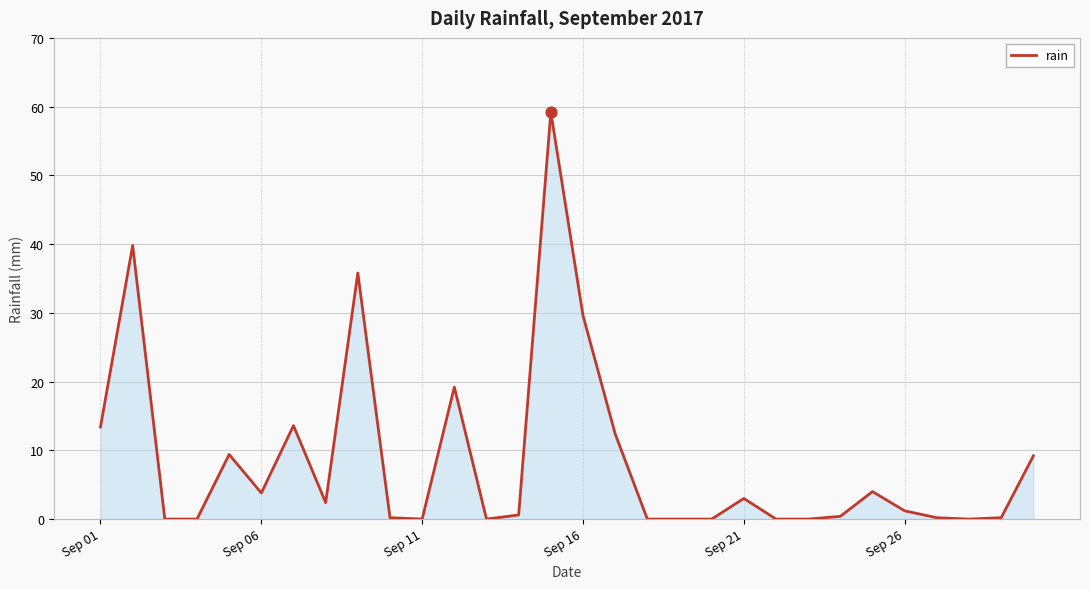

What is the greatest value displayed?

59.2